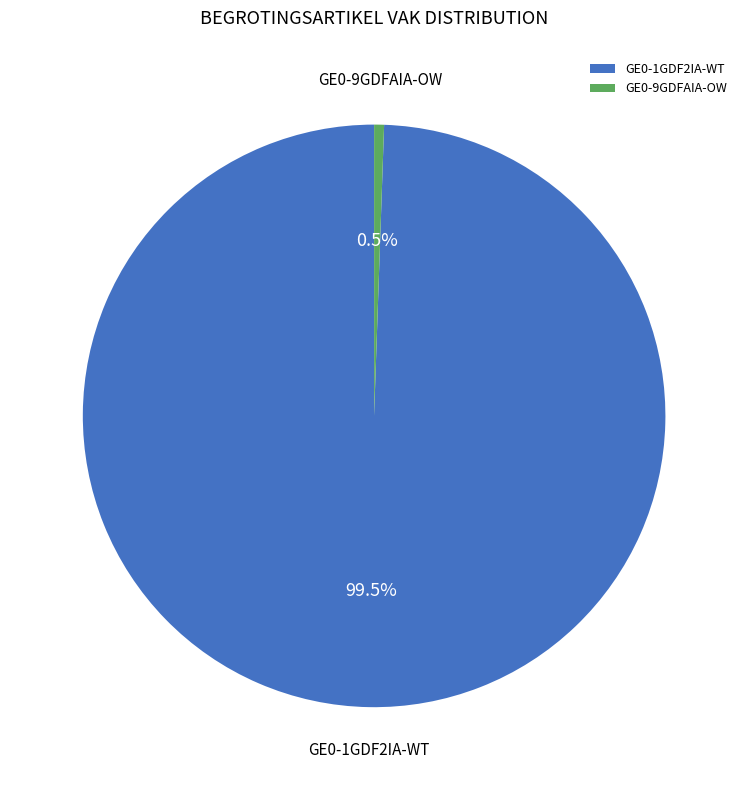

Which category has the smallest portion of the pie?

GE0-9GDFAIA-OW